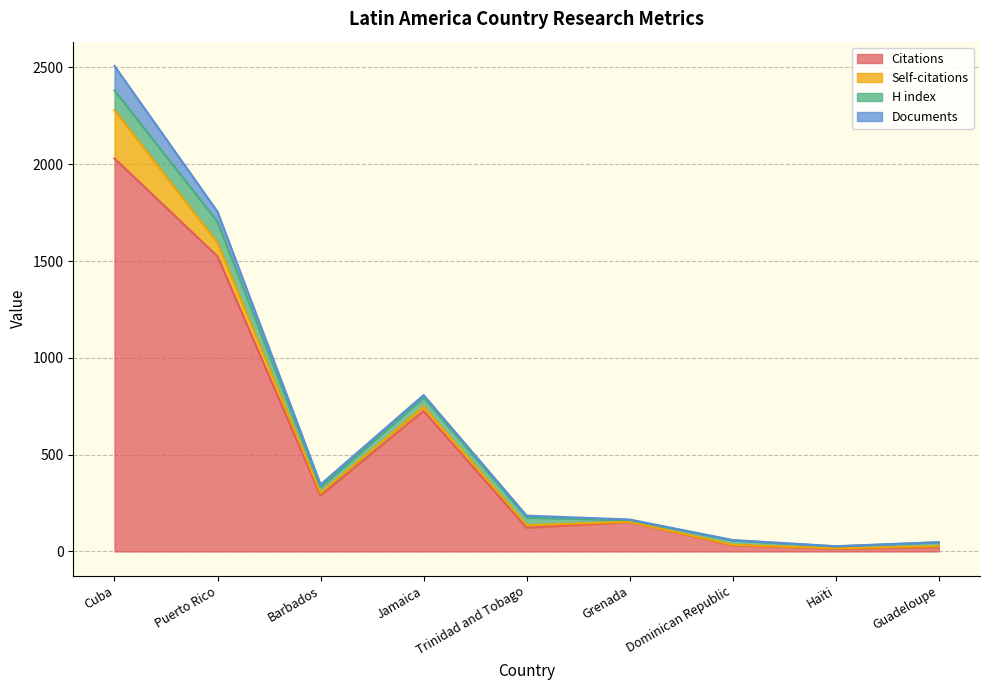

Reading left to right, list all the values displayed in this chart.

Citations: Cuba=2030	Puerto Rico=1524	Barbados=289	Jamaica=726	Trinidad and Tobago=122	Grenada=152	Dominican Republic=32	Haïti=14	Guadeloupe=22
Self-citations: Cuba=250	Puerto Rico=70	Barbados=14	Jamaica=23	Trinidad and Tobago=14	Grenada=1	Dominican Republic=2	Haïti=2	Guadeloupe=5
H index: Cuba=101	Puerto Rico=109	Barbados=29	Jamaica=46	Trinidad and Tobago=39	Grenada=9	Dominican Republic=23	Haïti=10	Guadeloupe=20
Documents: Cuba=127	Puerto Rico=52	Barbados=14	Jamaica=13	Trinidad and Tobago=10	Grenada=3	Dominican Republic=2	Haïti=1	Guadeloupe=1